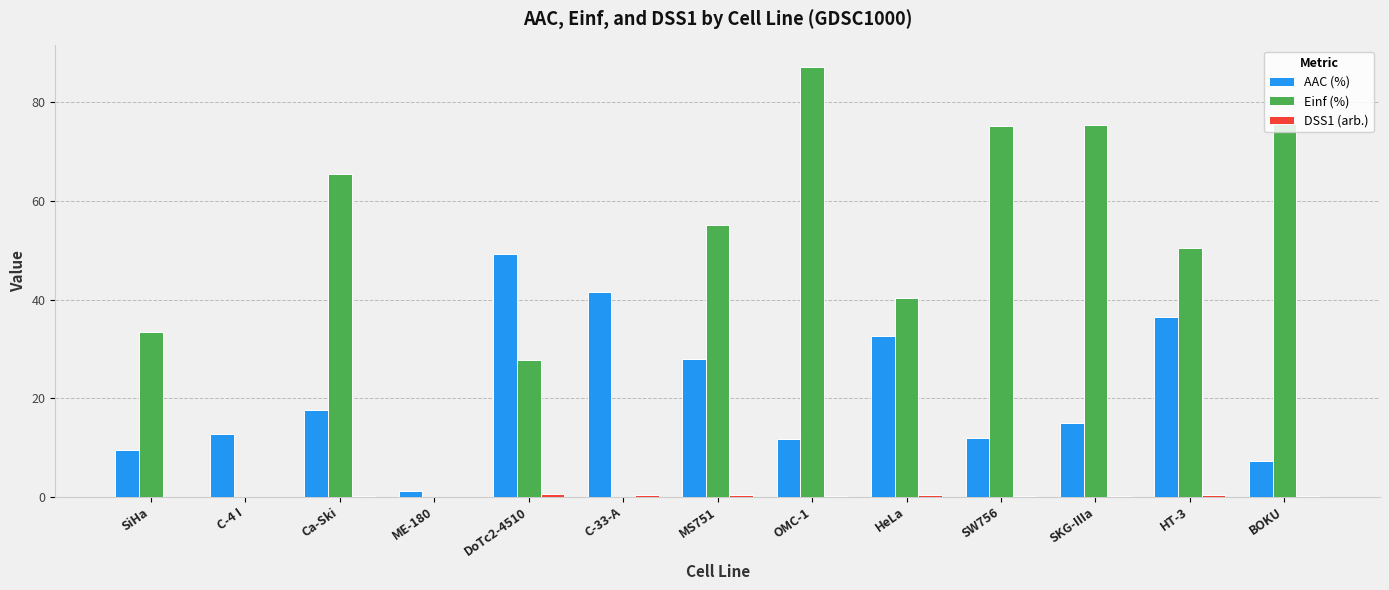

Where is Einf (%) nearest to the value 43?

HeLa